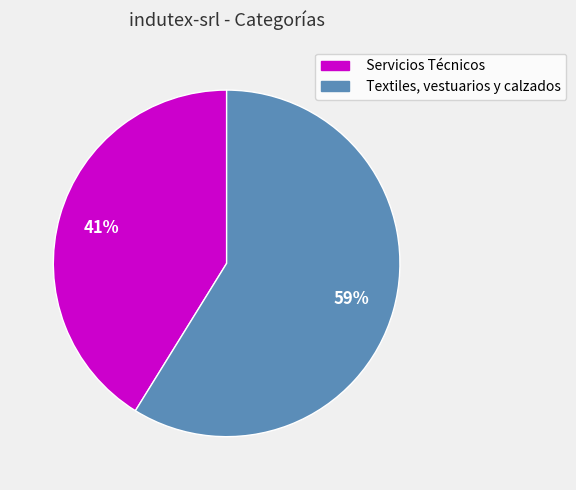

Do Servicios Técnicos and Textiles, vestuarios y calzados together represent more than half of the pie?

Yes